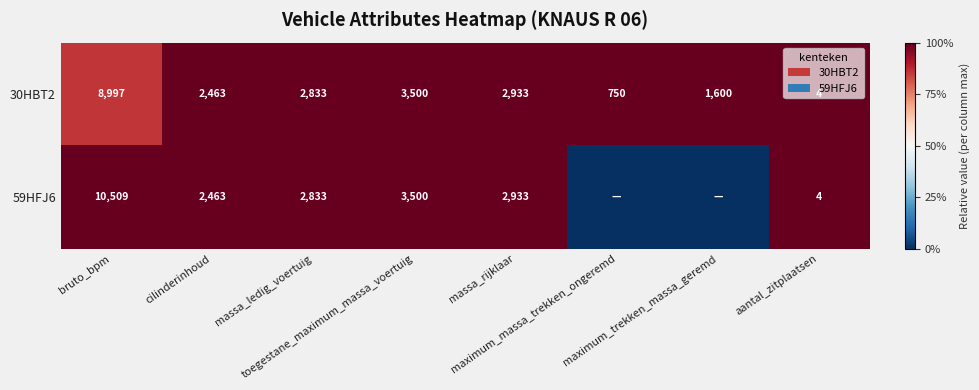

What is the difference between the maximum and second lowest values in the 30HBT2 series?

8247